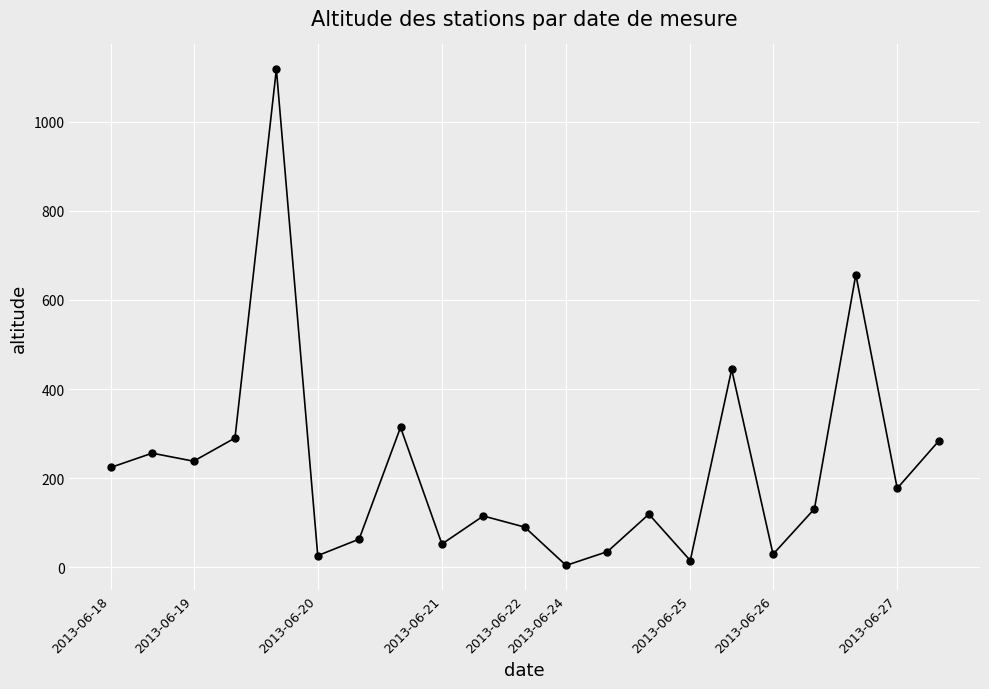

True or false: there are more than 1 points higher than both neighbors.

True